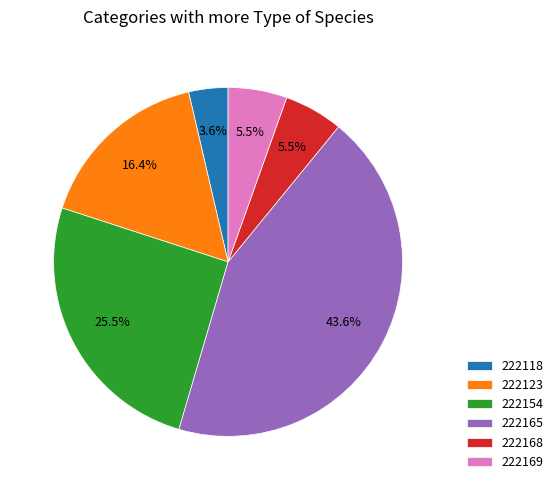

How many slices are in this pie chart?

6